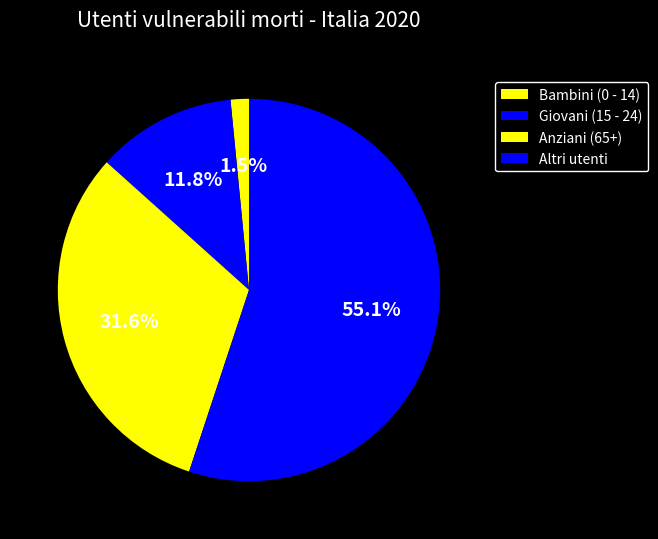

How many slices are in this pie chart?

4